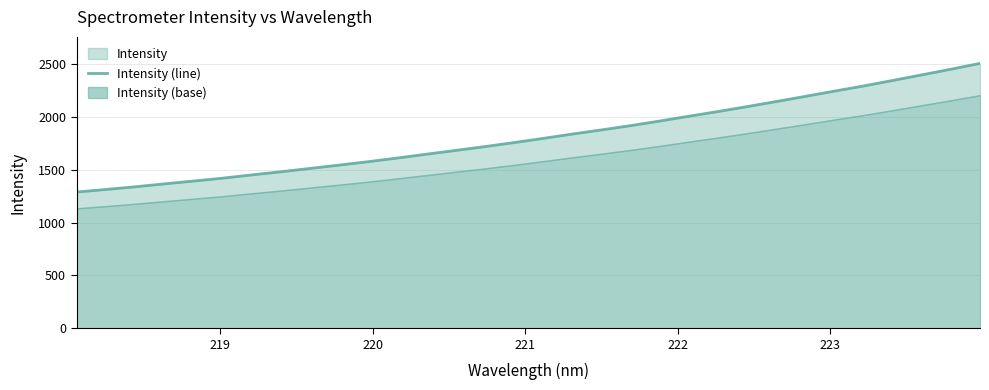

What is the difference between the second highest and minimum values?

1163.3